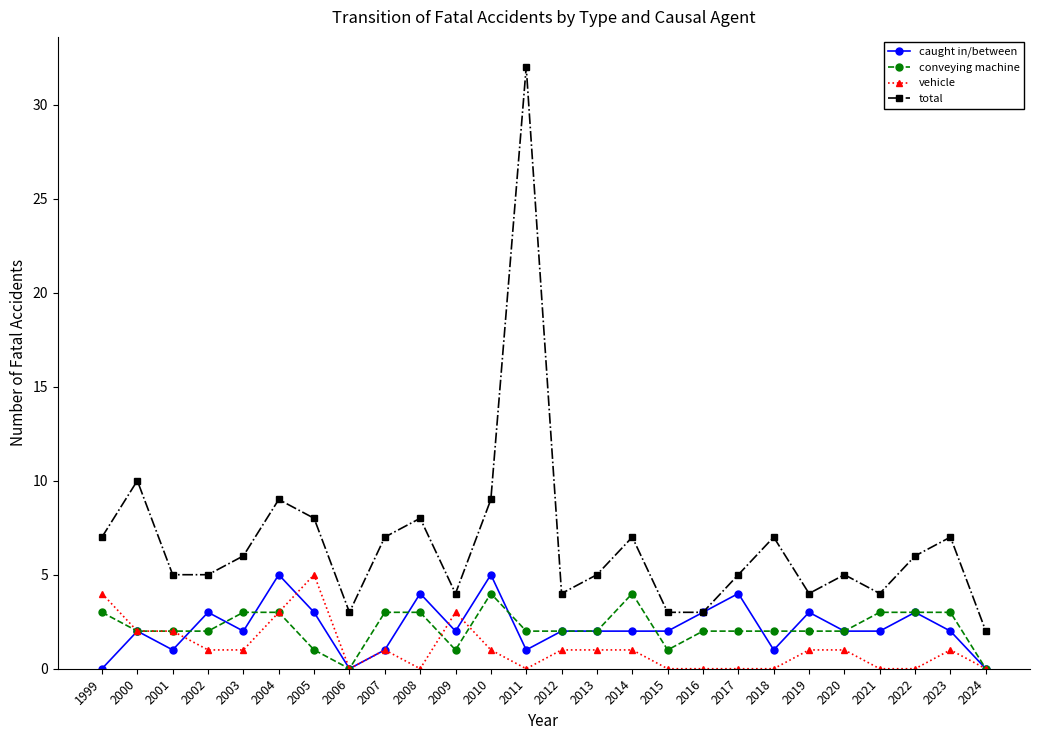

What is the greatest value displayed?

32